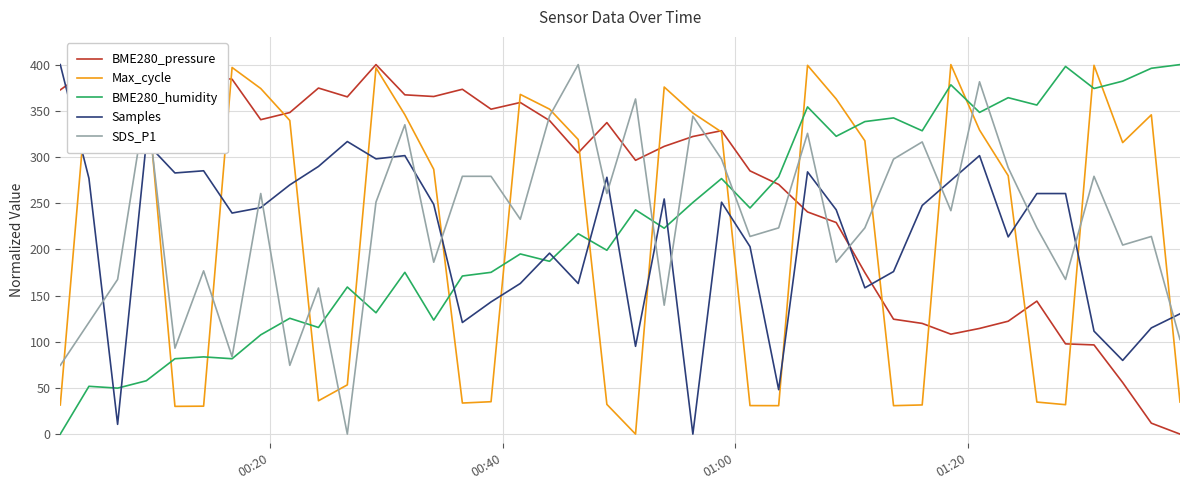

True or false: Max_cycle and Samples intersect in this chart.

True